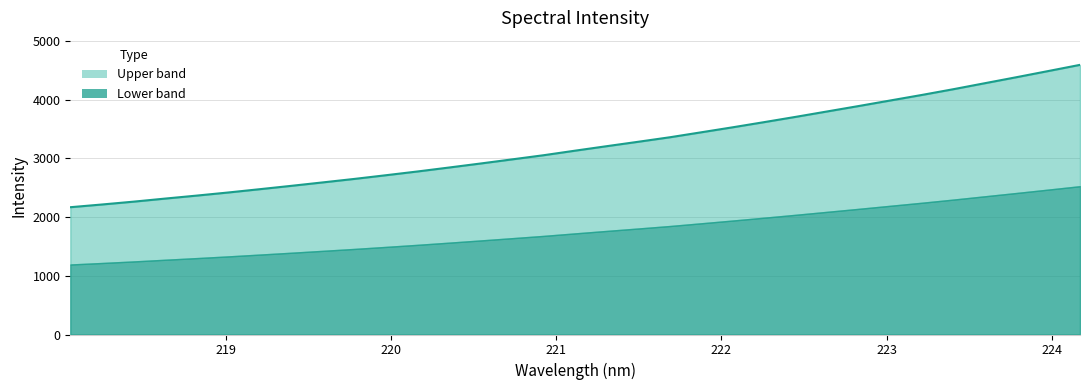

List the labels in order of value, largest first.

224.1709, 223.9802, 223.7895, 223.5987, 223.408, 223.2172, 223.0264, 222.8355, 222.6447, 222.4538, 222.263, 222.0721, 221.8812, 221.6902, 221.4993, 221.3083, 221.1174, 220.9264, 220.7354, 220.5444, 220.3533, 220.1623, 219.9712, 219.7801, 219.589, 219.3979, 219.2067, 219.0156, 218.8244, 218.6332, 218.442, 218.2508, 218.0596